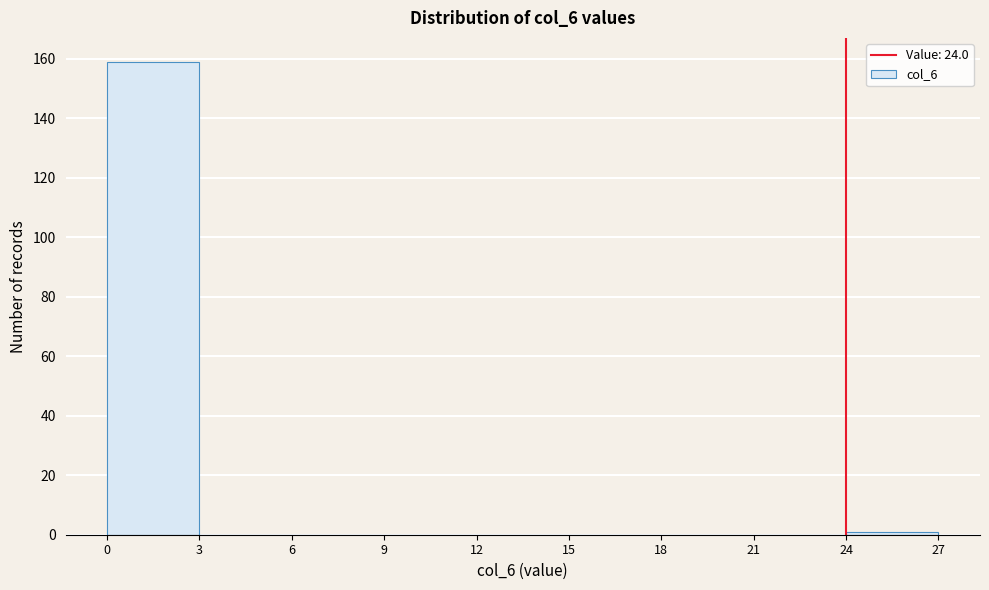

Reading left to right, list every bar in this chart as the range it spans on the x-axis followed by its height. The values are not printed on the chart, so give them approximately, as read against the axis.

0 to 3: 160
3 to 6: 0
6 to 9: 0
9 to 12: 0
12 to 15: 0
15 to 18: 0
18 to 21: 0
21 to 24: 0
24 to 27: under 2